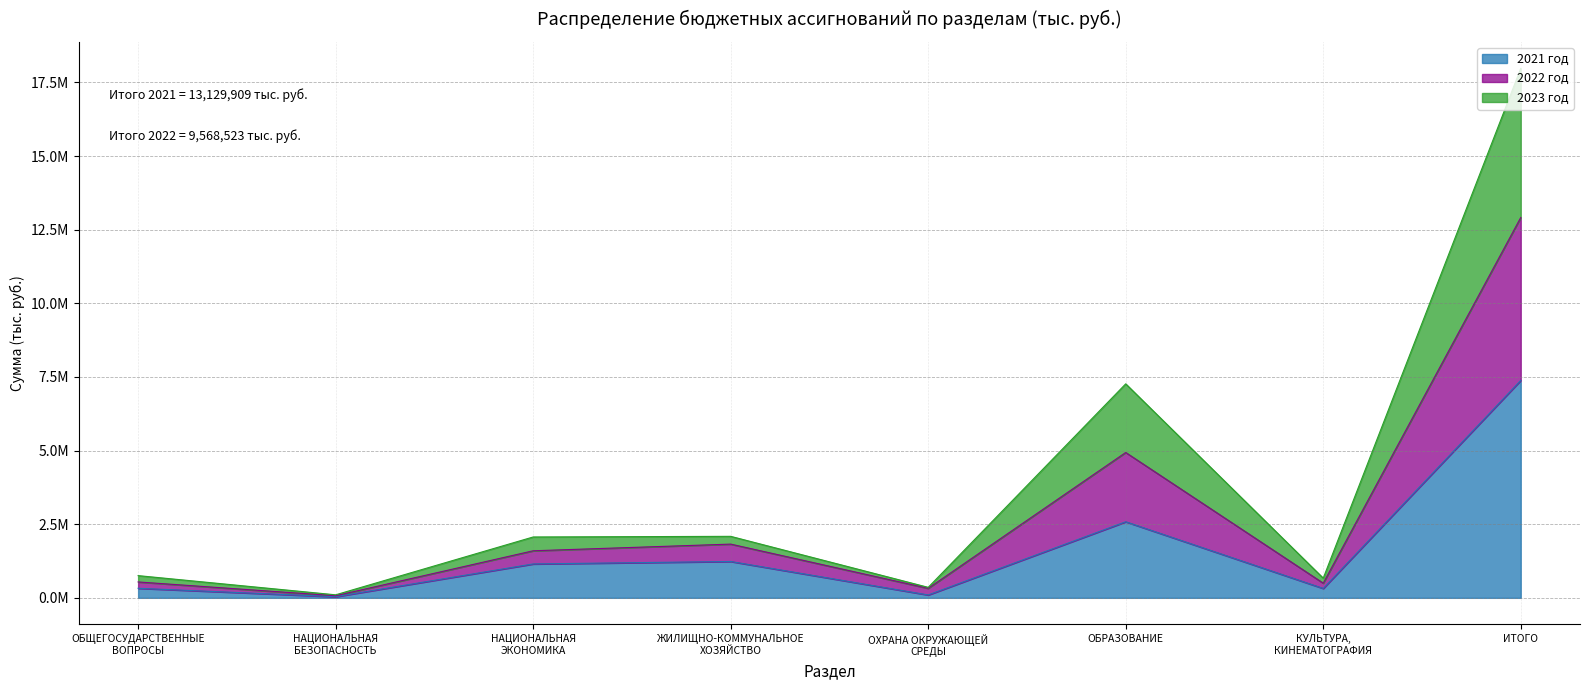

What is the lowest value of the 2022 год series?

102719.6